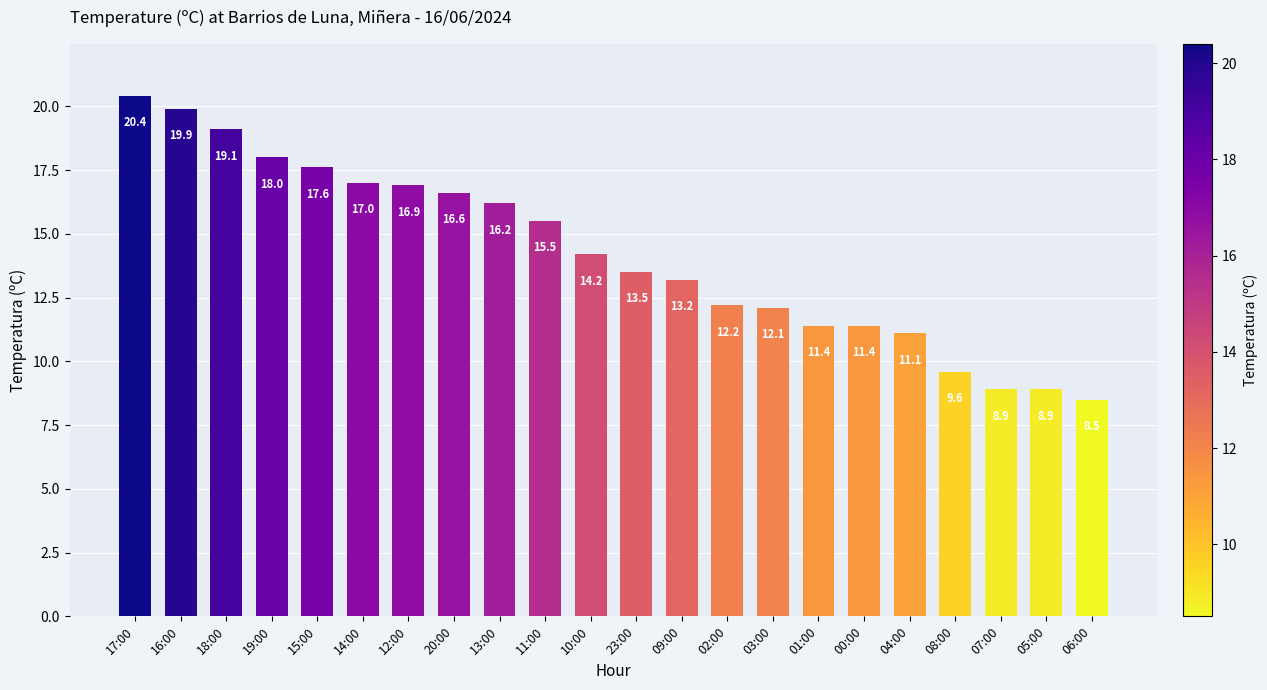

Reading right to left, transcribe all the data shown in this chart.

06:00=8.5	05:00=8.9	07:00=8.9	08:00=9.6	04:00=11.1	00:00=11.4	01:00=11.4	03:00=12.1	02:00=12.2	09:00=13.2	23:00=13.5	10:00=14.2	11:00=15.5	13:00=16.2	20:00=16.6	12:00=16.9	14:00=17.0	15:00=17.6	19:00=18.0	18:00=19.1	16:00=19.9	17:00=20.4